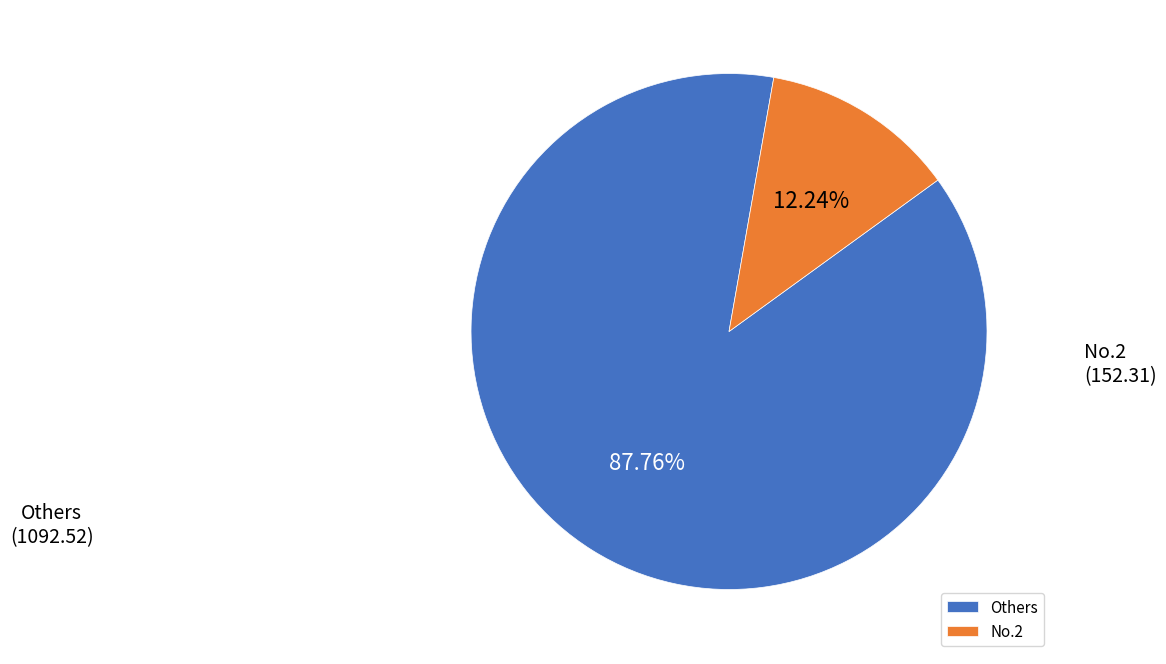

Rank the categories by value from lowest to highest.

No.2, Others